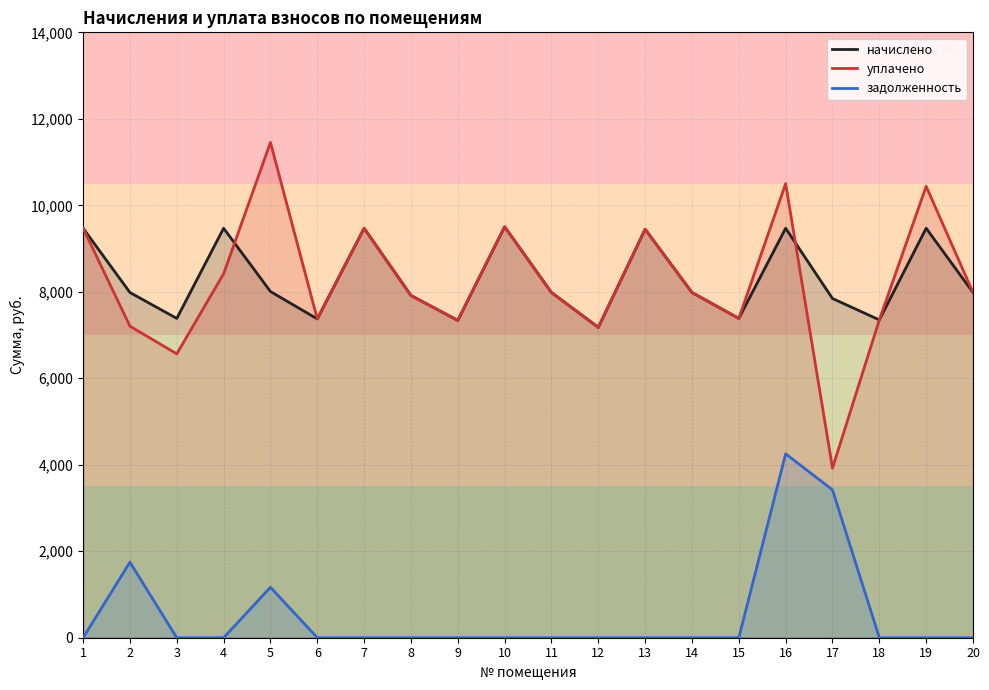

What is the maximum value shown in the chart?

11454.2